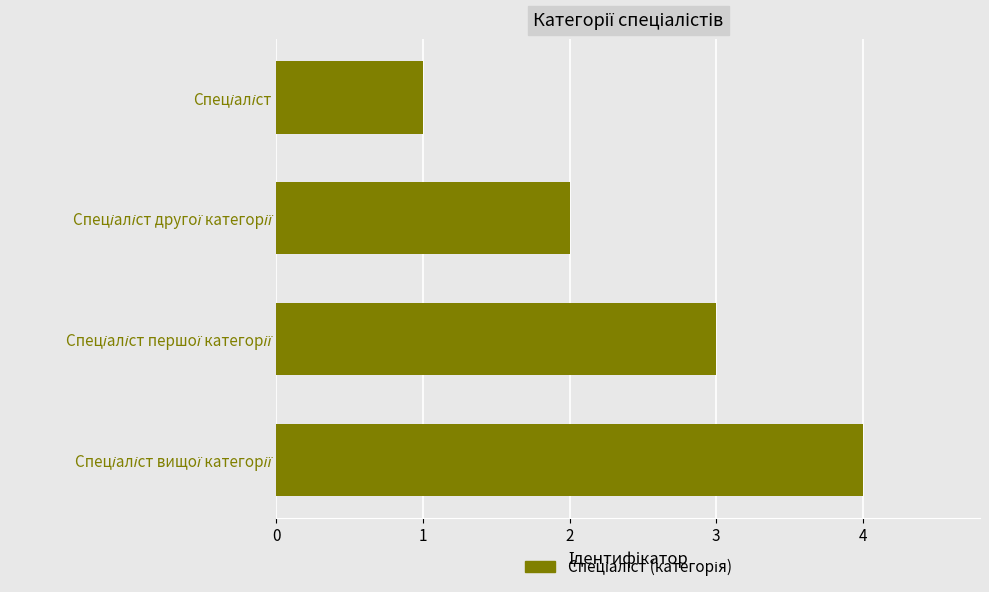

What is the sum of all values?

10